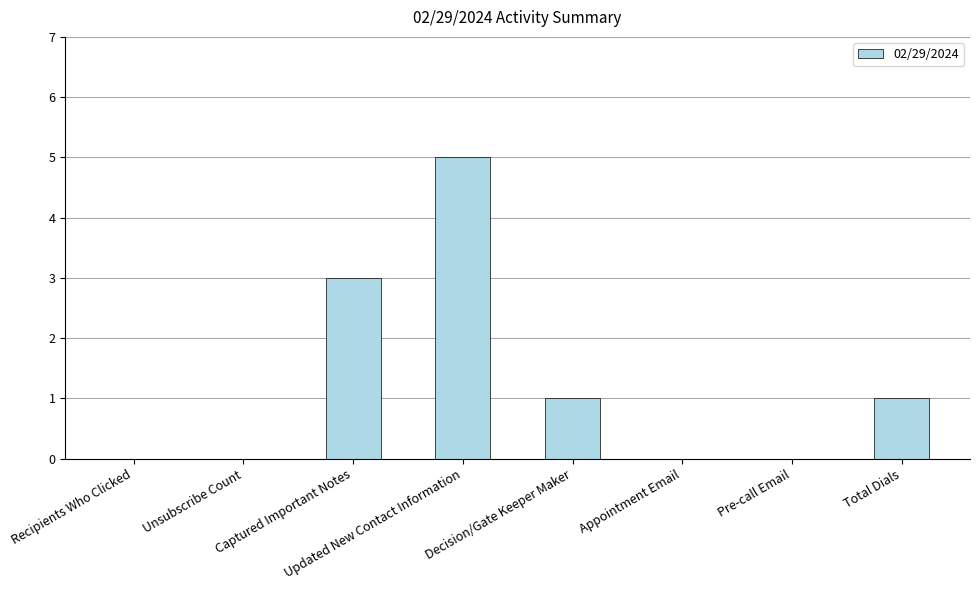

The chart shows a value of 1 at Total Dials. True or false?

True